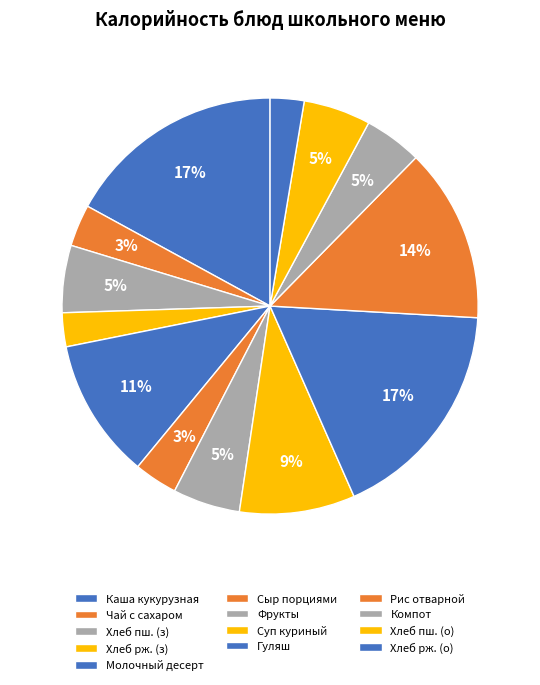

How many segments does this pie chart have?

13